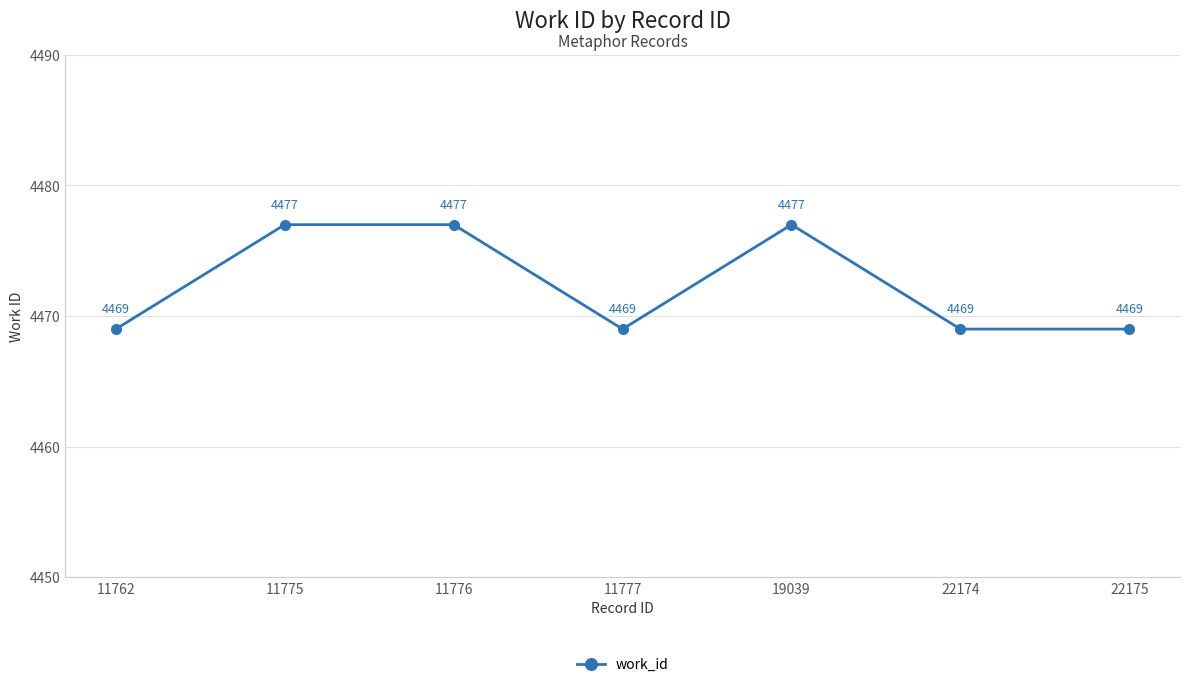

Reading right to left, transcribe all the data shown in this chart.

4469	4469	4477	4469	4477	4477	4469